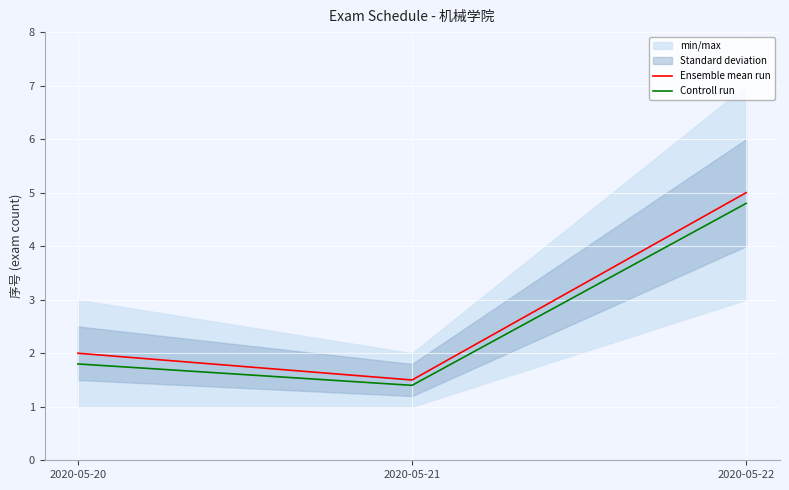

Reading left to right, extract all data points from this chart.

Ensemble mean run: 2020-05-20=2.0	2020-05-21=1.5	2020-05-22=5.0
Controll run: 2020-05-20=1.8	2020-05-21=1.4	2020-05-22=4.8